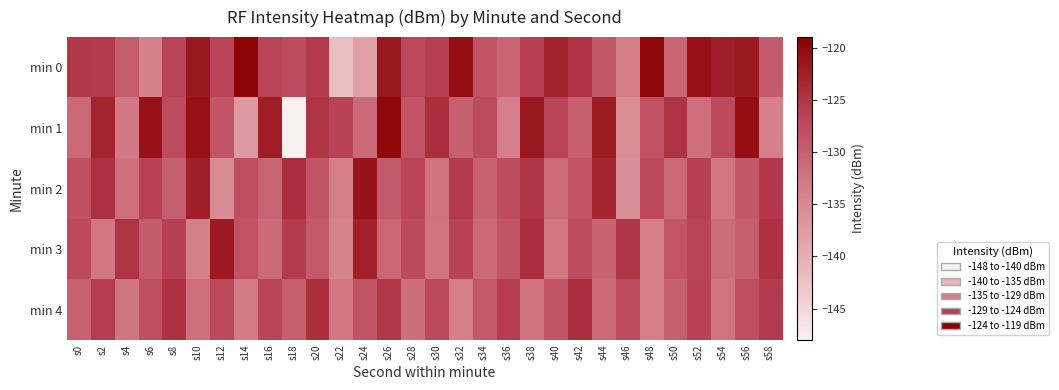

Reading left to right, extract all data points from this chart.

min 0: s0=-125.4	s2=-125.5	s4=-129.6	s6=-133.9	s8=-126.8	s10=-121.7	s12=-126.9	s14=-119.6	s16=-126.8	s18=-127.5	s20=-125.6	s22=-142.1	s24=-138.0	s26=-121.6	s28=-127.1	s30=-126.1	s32=-120.7	s34=-128.4	s36=-130.5	s38=-126.1	s40=-123.0	s42=-124.7	s44=-129.2	s46=-133.3	s48=-119.9	s50=-130.8	s52=-121.0	s54=-122.5	s56=-121.9	s58=-129.4
min 1: s0=-130.9	s2=-123.0	s4=-132.9	s6=-121.0	s8=-127.5	s10=-120.9	s12=-128.4	s14=-137.3	s16=-122.3	s18=-147.9	s20=-125.0	s22=-126.5	s24=-131.2	s26=-119.8	s28=-128.7	s30=-124.3	s32=-130.1	s34=-127.6	s36=-133.4	s38=-121.5	s40=-126.8	s42=-129.9	s44=-122.1	s46=-135.6	s48=-128.2	s50=-124.7	s52=-131.8	s54=-127.3	s56=-120.6	s58=-133.9
min 2: s0=-128.1	s2=-124.5	s4=-131.7	s6=-126.3	s8=-129.8	s10=-122.4	s12=-135.2	s14=-127.9	s16=-130.6	s18=-124.1	s20=-128.8	s22=-133.5	s24=-121.2	s26=-129.4	s28=-126.7	s30=-132.1	s32=-125.6	s34=-130.3	s36=-127.8	s38=-124.9	s40=-131.4	s42=-128.6	s44=-123.3	s46=-135.8	s48=-127.1	s50=-130.9	s52=-126.2	s54=-132.7	s56=-129.1	s58=-125.4
min 3: s0=-127.2	s2=-132.6	s4=-124.8	s6=-129.5	s8=-126.1	s10=-133.7	s12=-121.9	s14=-128.4	s16=-131.3	s18=-125.7	s20=-129.2	s22=-134.1	s24=-122.6	s26=-130.8	s28=-127.4	s30=-132.3	s32=-126.5	s34=-131.1	s36=-128.7	s38=-124.2	s40=-132.9	s42=-127.6	s44=-130.4	s46=-125.1	s48=-133.6	s50=-128.9	s52=-126.7	s54=-131.5	s56=-129.8	s58=-124.6
min 4: s0=-130.2	s2=-125.8	s4=-132.4	s6=-128.1	s8=-124.6	s10=-131.8	s12=-127.3	s14=-133.1	s16=-126.9	s18=-129.7	s20=-124.4	s22=-132.8	s24=-128.5	s26=-125.3	s28=-131.6	s30=-127.1	s32=-133.4	s34=-129.2	s36=-125.9	s38=-132.1	s40=-128.8	s42=-124.3	s44=-131.0	s46=-127.7	s48=-133.5	s50=-129.9	s52=-126.4	s54=-132.2	s56=-128.0	s58=-125.5